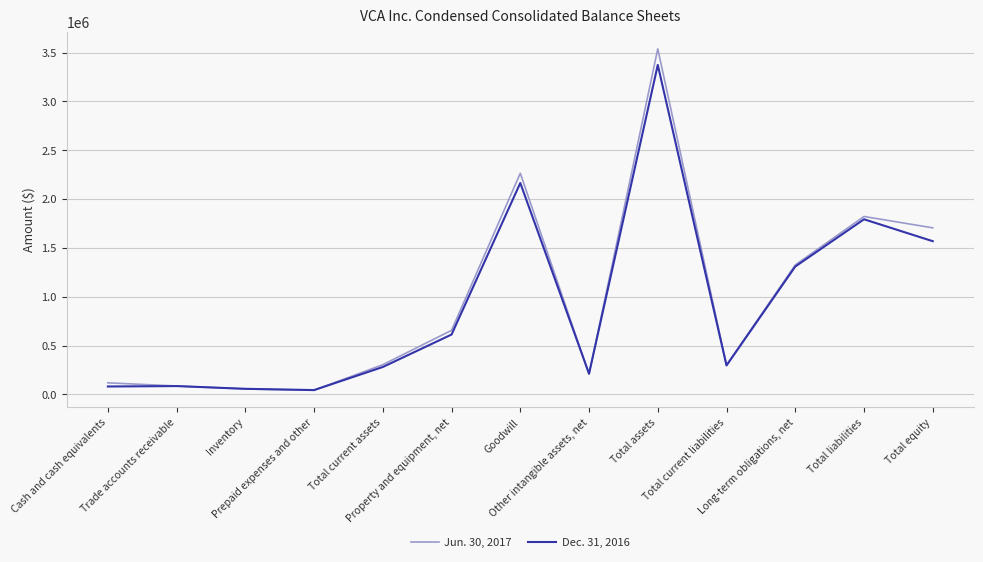

List the series in order of their peak value, highest first.

Jun. 30, 2017, Dec. 31, 2016